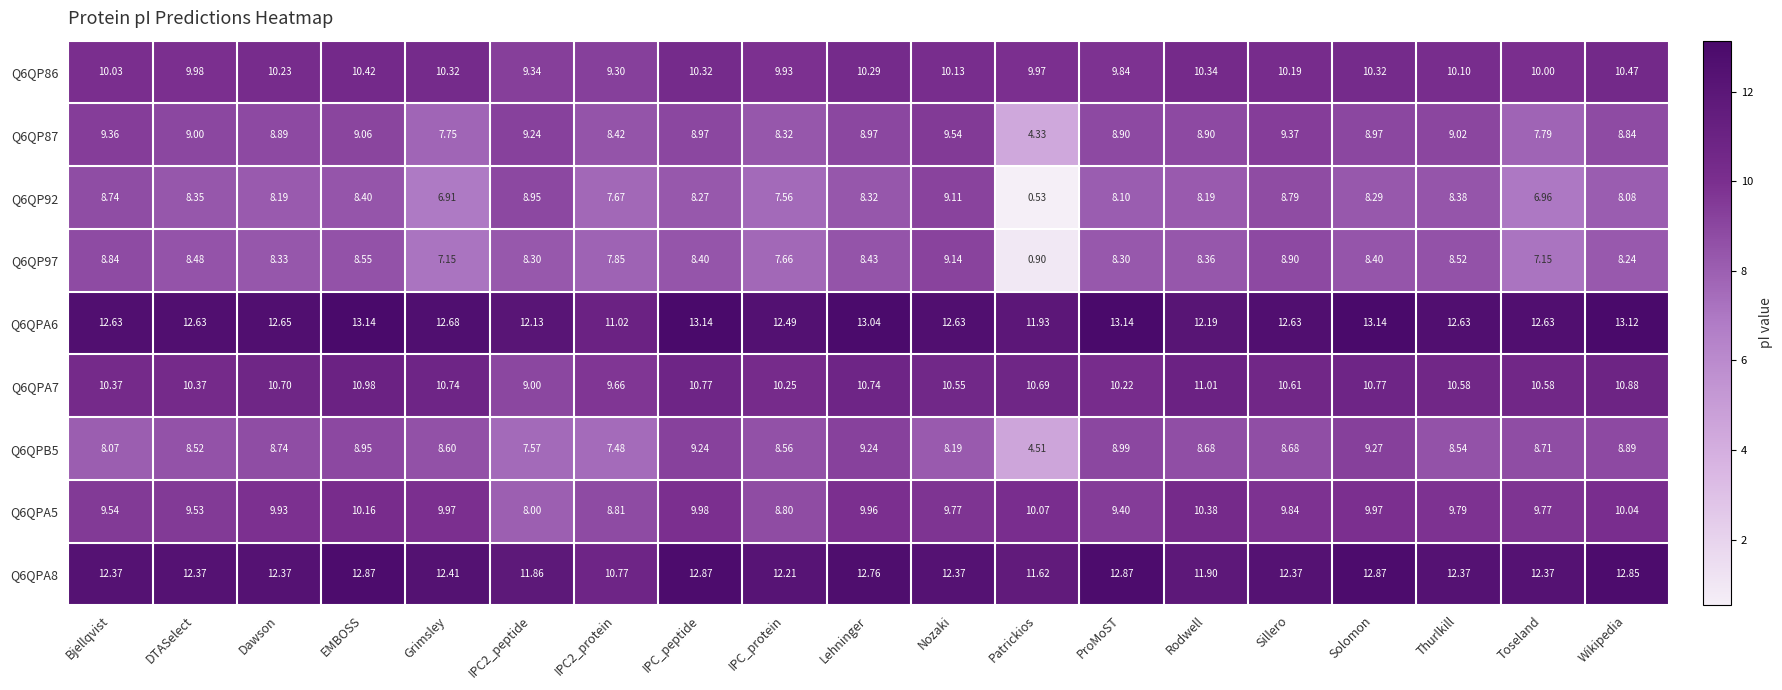

Where is Q6QPA7 nearest to the value 10?

ProMoST